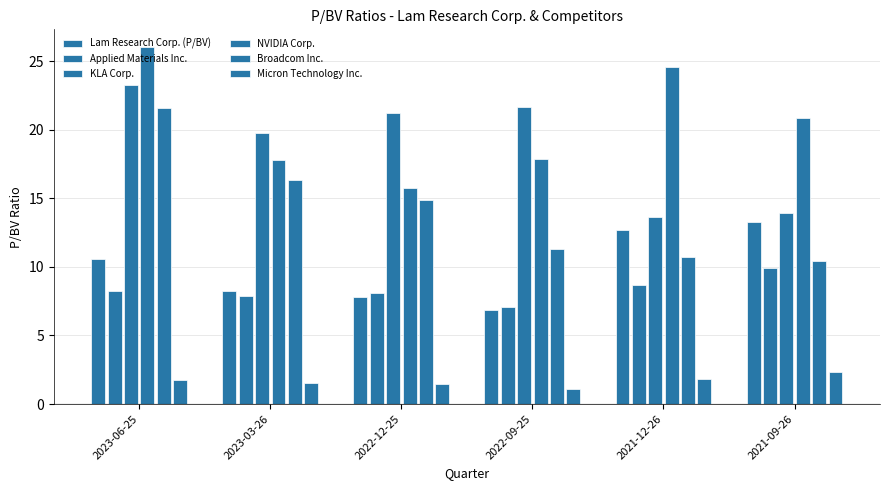

What is the difference between the maximum and minimum values in the NVIDIA Corp. series?

10.3